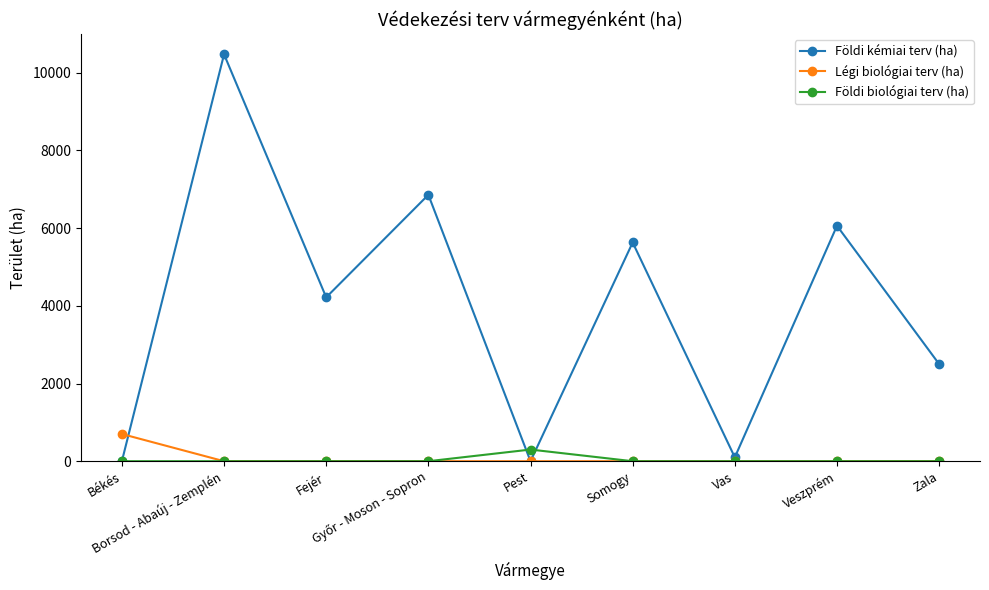

Does the chart display data point markers on the line(s)?

Yes